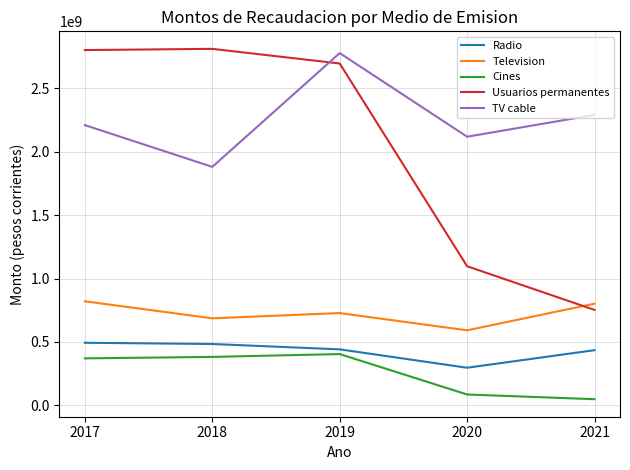

The value of Usuarios permanentes at 2020 is 1097097528. True or false?

True